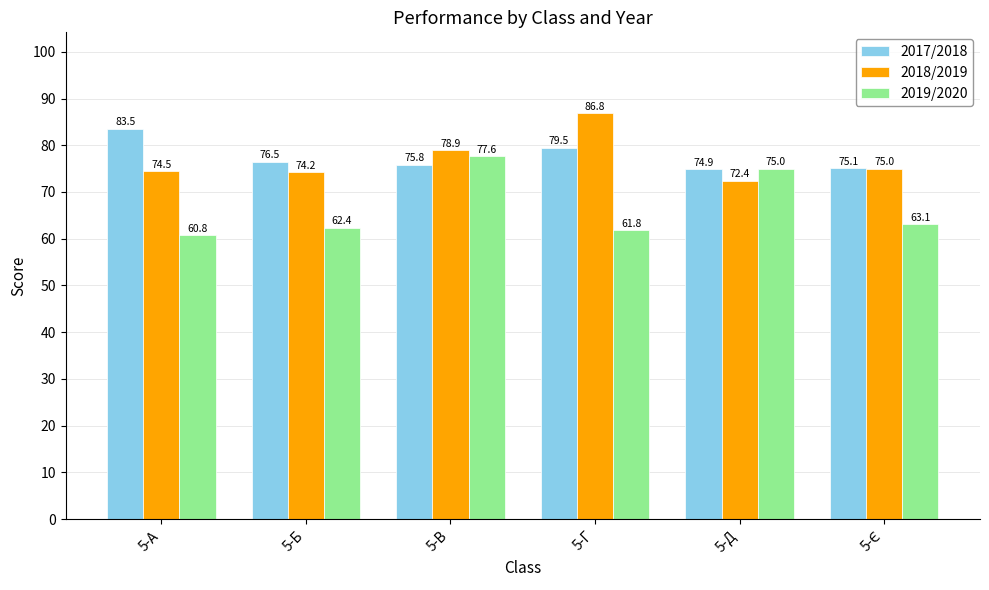

Reading right to left, transcribe all the data shown in this chart.

2017/2018: 75.1	74.9	79.5	75.8	76.5	83.5
2018/2019: 75.0	72.4	86.8	78.9	74.2	74.5
2019/2020: 63.1	75.0	61.8	77.6	62.4	60.8